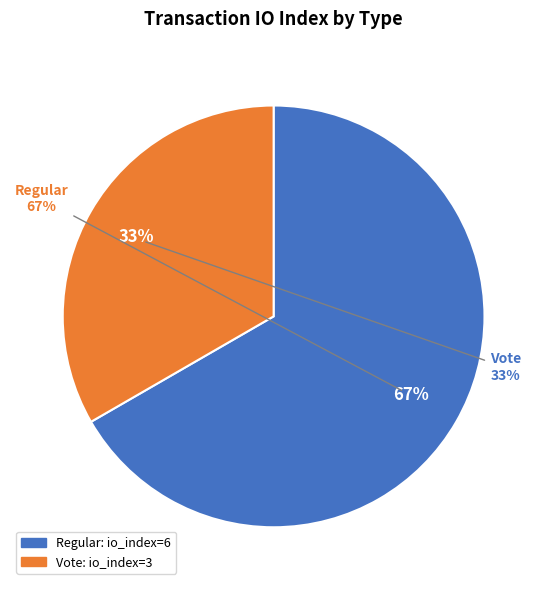

Which has a higher value, Vote or Regular?

Regular